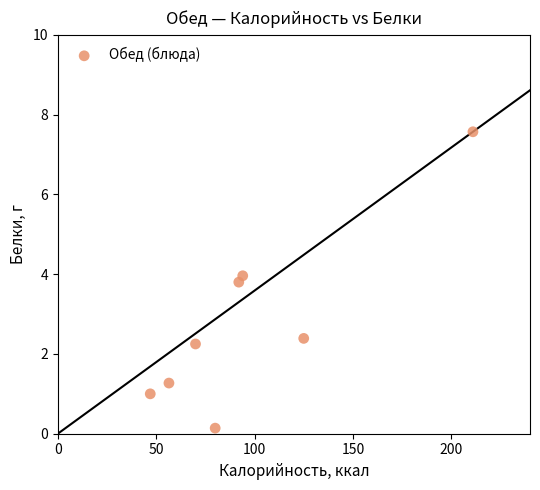

What is the range of X values (max minus min)?

164.0